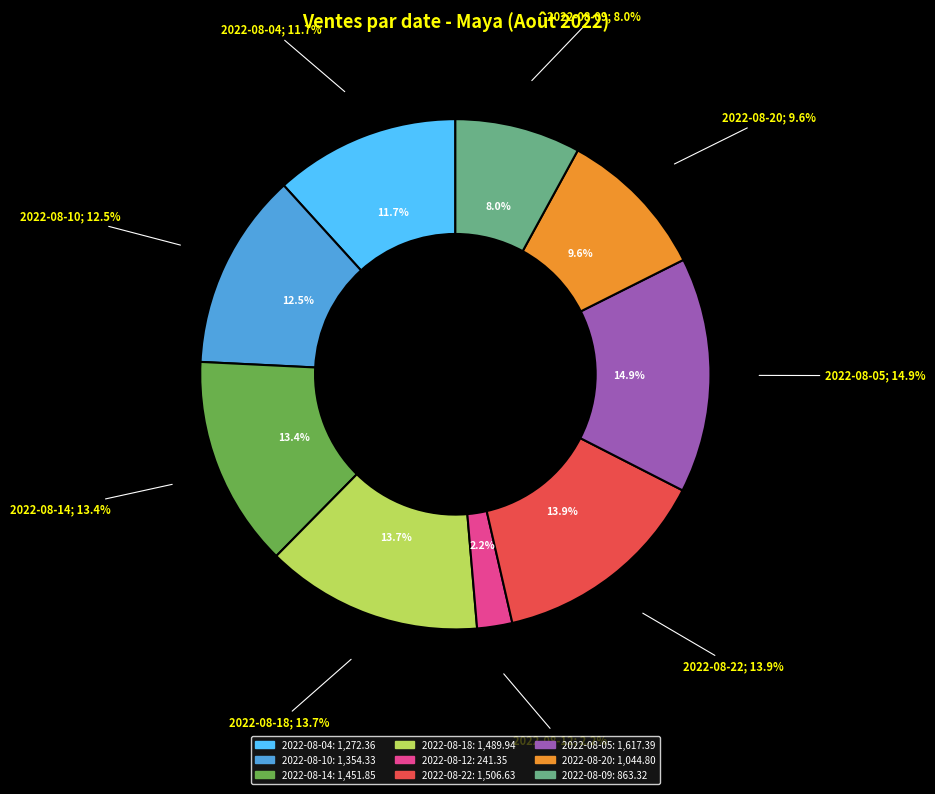

Is the sum of 2022-08-09 and 2022-08-12 greater than half?

No